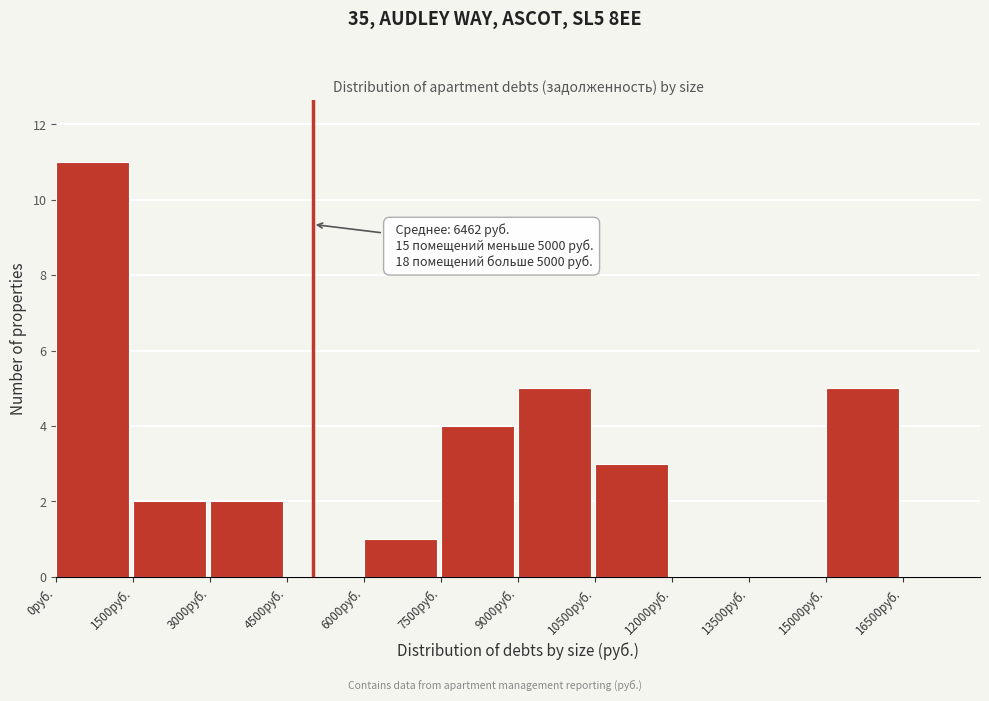

Which range on the x-axis has the tallest bar?

0 to 1500